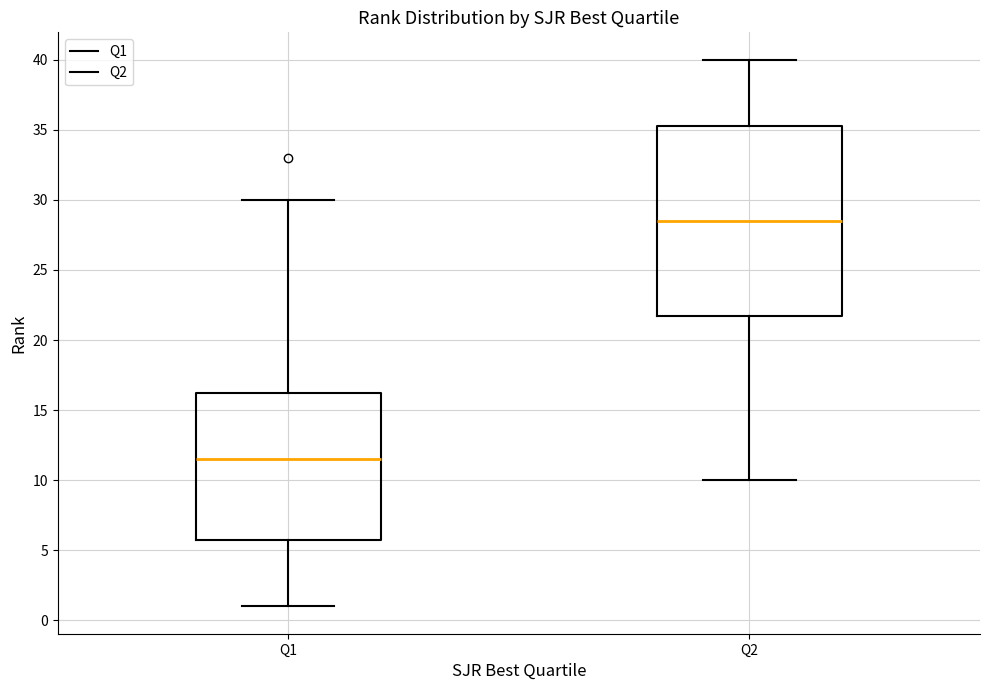

Reading left to right, transcribe this box plot: for each box, give where its median line is, the range the box spans, and where its two whiskers end, as read against the y-axis. The values are not printed on the chart, so give them approximately, as read against the axis.

Q1: median 11.5, box 6.0 to 16.5, whiskers 1.0 to 30.0
Q2: median 28.5, box 22.0 to 35.5, whiskers 10.0 to 40.0